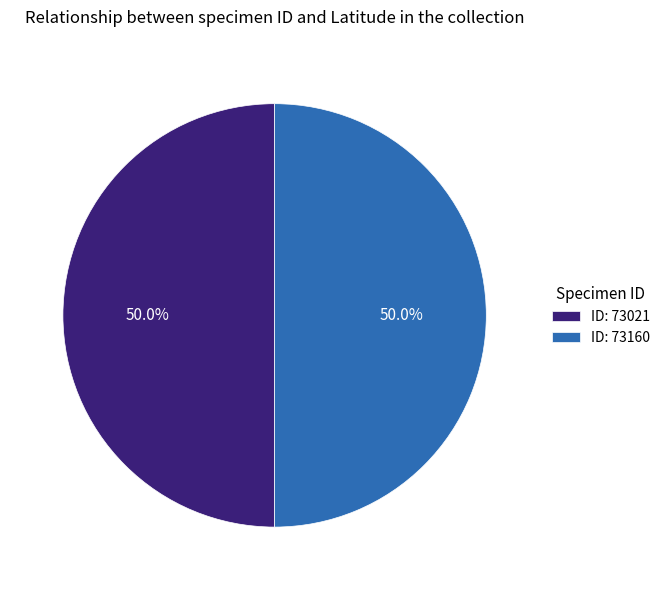

What percentage is NOT represented by ID: 73160?

50.0%